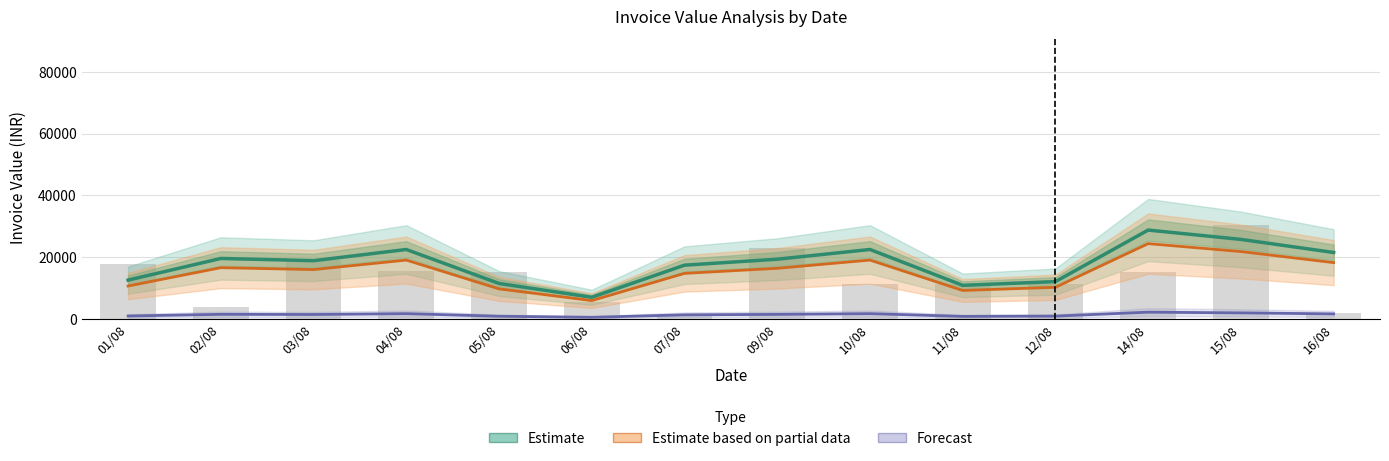

Rank the series by their maximum value, from highest to lowest.

Estimate (INV VAL), Estimate based on partial data (BASIC VAL), Forecast (OP CGST)